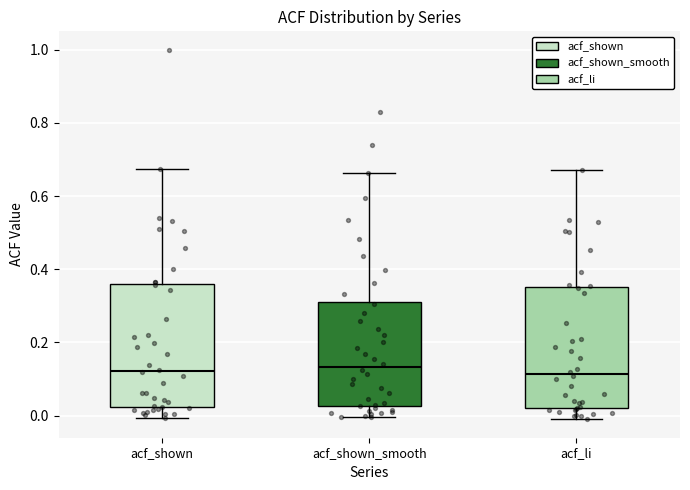

Reading left to right, read every box against the y-axis: the position of its median line, the range the box covers, and the ends of its whiskers. The values are not printed on the chart, so give them approximately, as read against the axis.

acf_shown: median 0.12, box 0.02 to 0.36, whiskers 0.00 to 0.68
acf_shown_smooth: median 0.14, box 0.02 to 0.32, whiskers 0.00 to 0.66
acf_li: median 0.12, box 0.02 to 0.36, whiskers 0.00 to 0.68